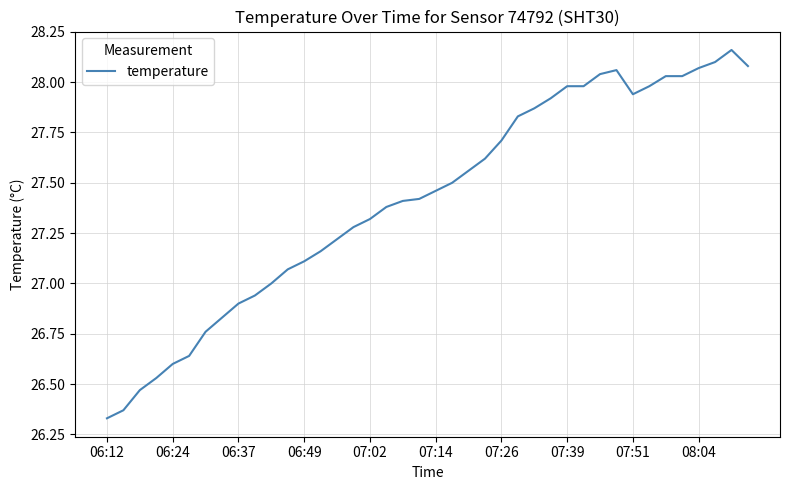

What is the difference between the maximum and minimum values?

1.8